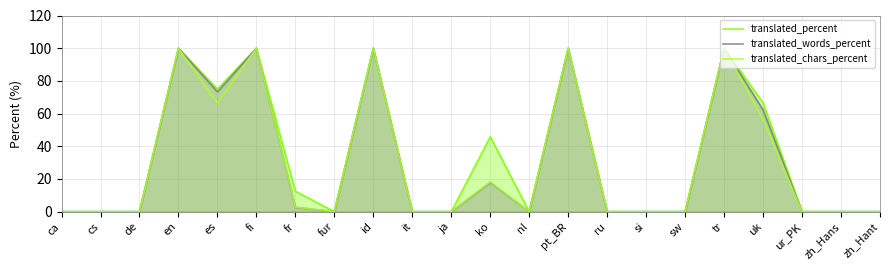

What is the difference between the translated_words_percent values at zh_Hant and fr?

2.6